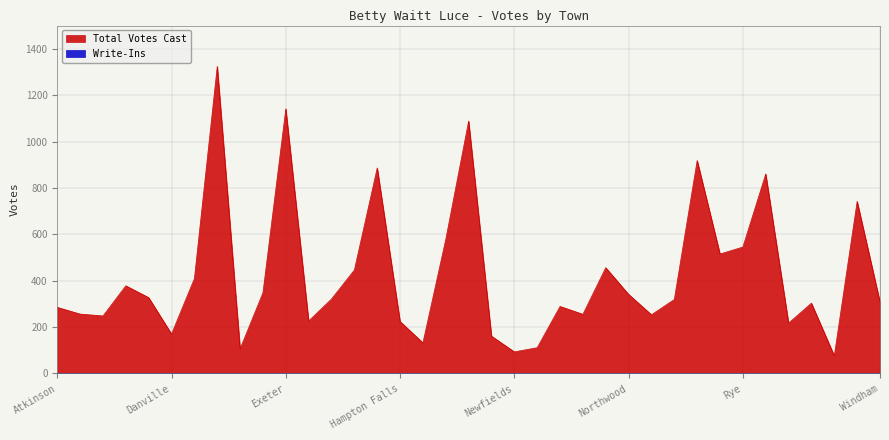

At which category does the data reach its first local valley?

Brentwood